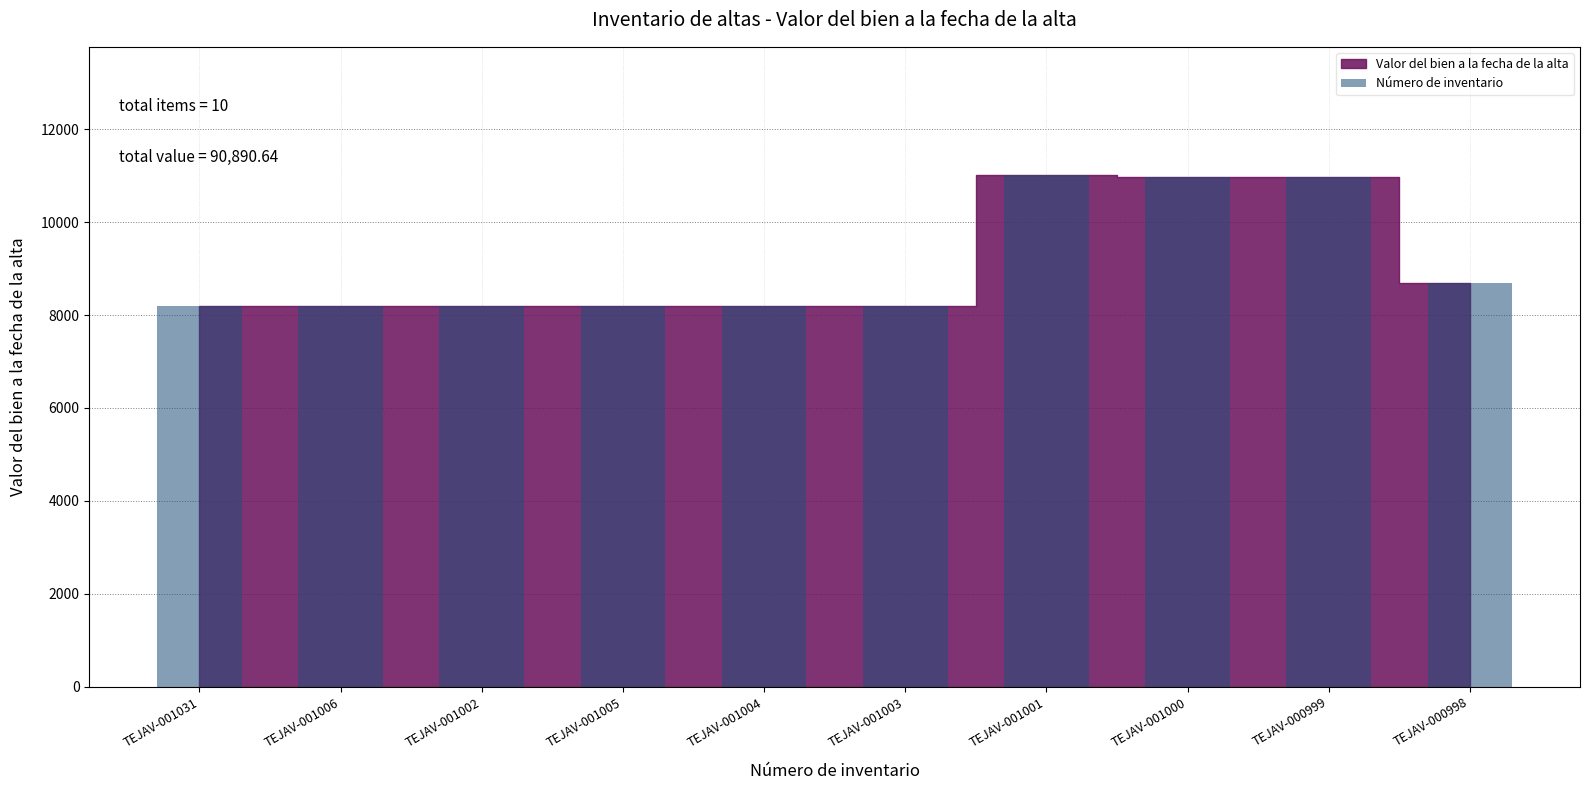

Is it true that the value at TEJAV-001031 is 5360.0?

False